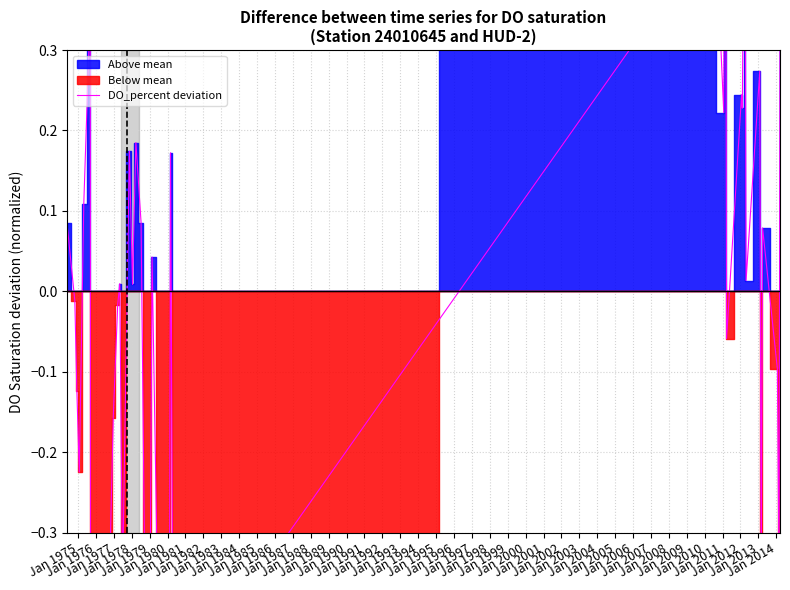

Reading left to right, list all the values displayed in this chart.

0.1	-0.0	-0.1	-0.2	0.1	0.4	-0.4	-0.7	-0.3	-0.2	-0.0	0.0	-0.4	0.2	0.0	0.2	0.1	-0.4	-0.6	0.0	-0.5	-0.8	0.2	-0.5	0.4	0.7	0.6	0.2	1.0	-0.1	0.2	0.2	0.6	0.0	0.3	-0.4	0.1	-0.1	-0.3	0.3